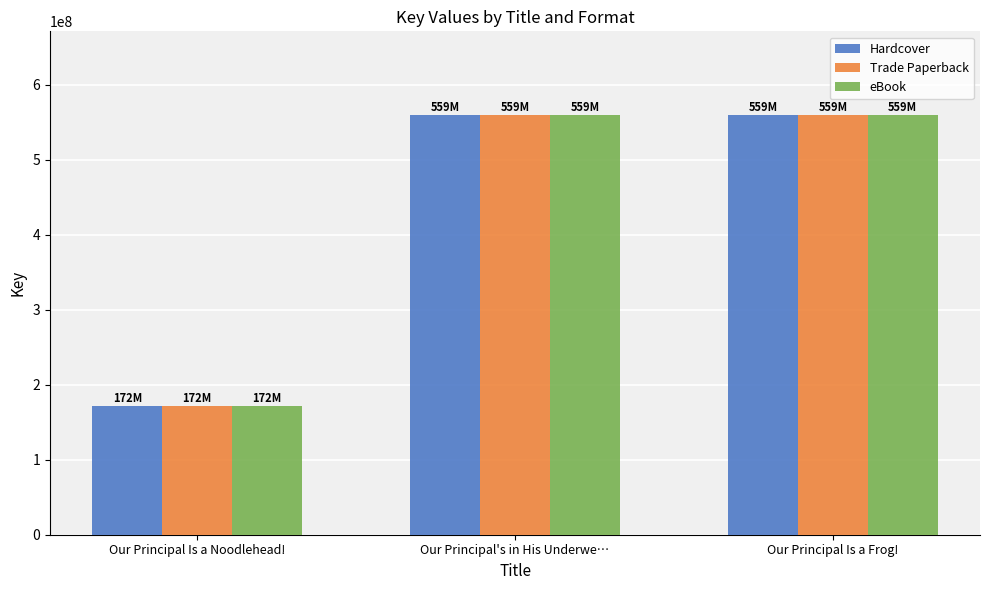

How many bars are there in total?

9